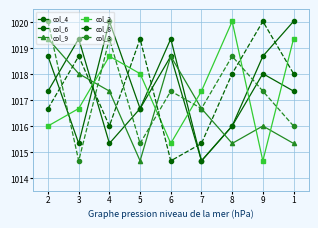

What is the label of the 6th point from the right?

5